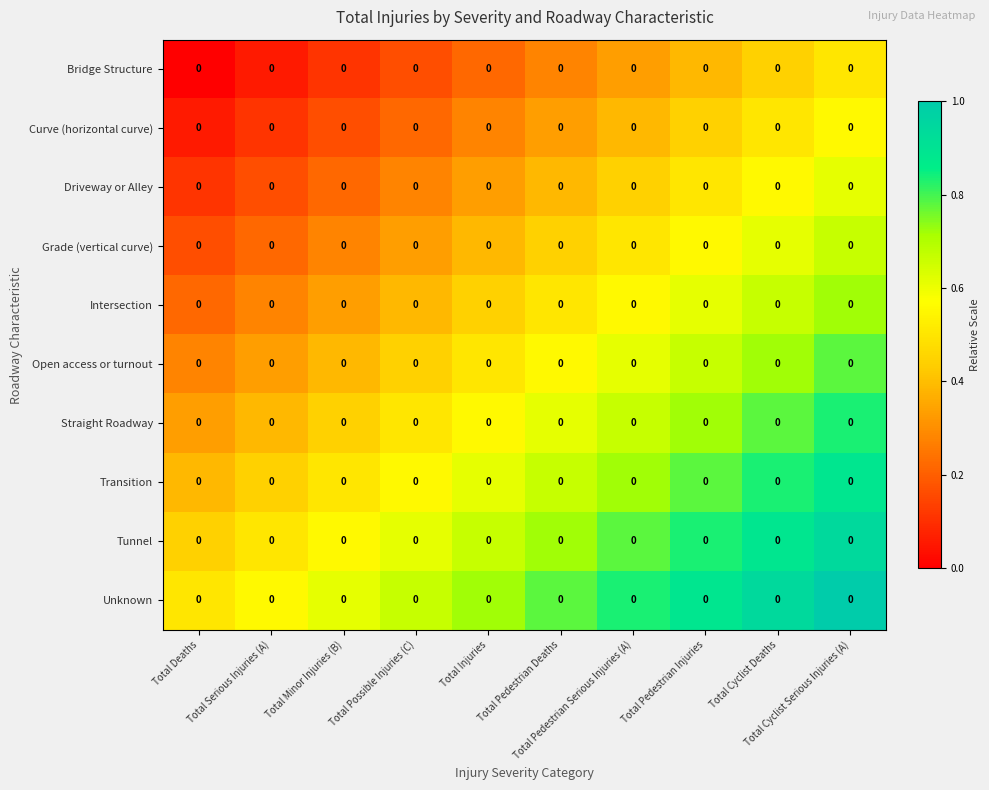

Which has a higher value, Total Cyclist Deaths or Total Cyclist Serious Injuries (A)?

Total Cyclist Serious Injuries (A)